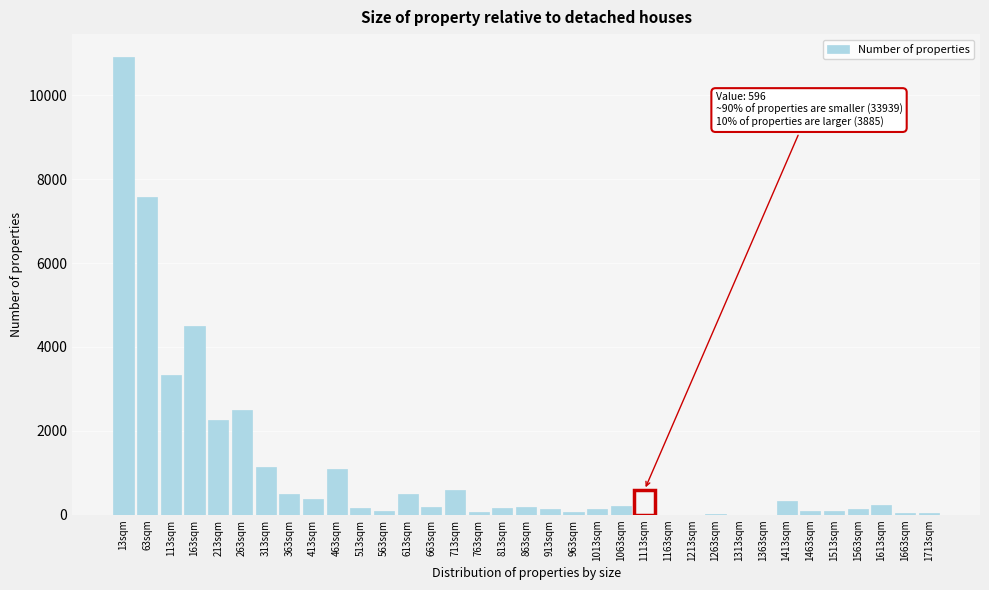

What is the sum of all values?

38420